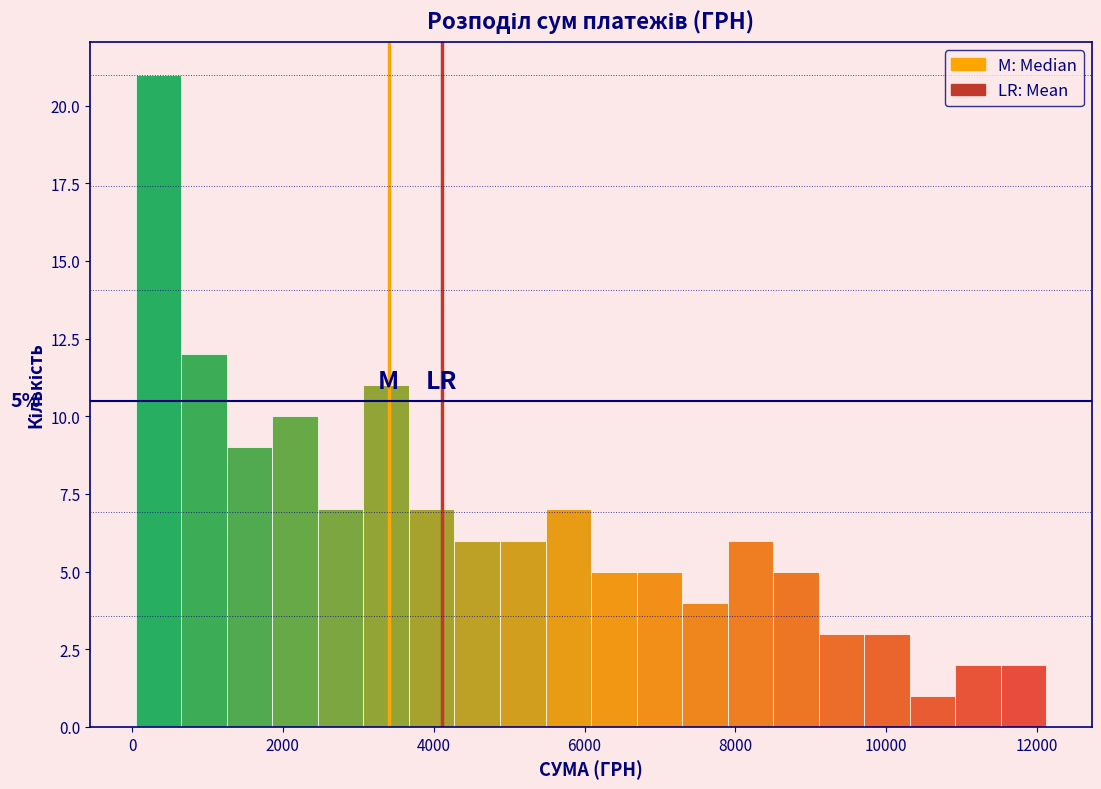

Read against the x-axis, roughly where is the centre of the tallest bar?

400